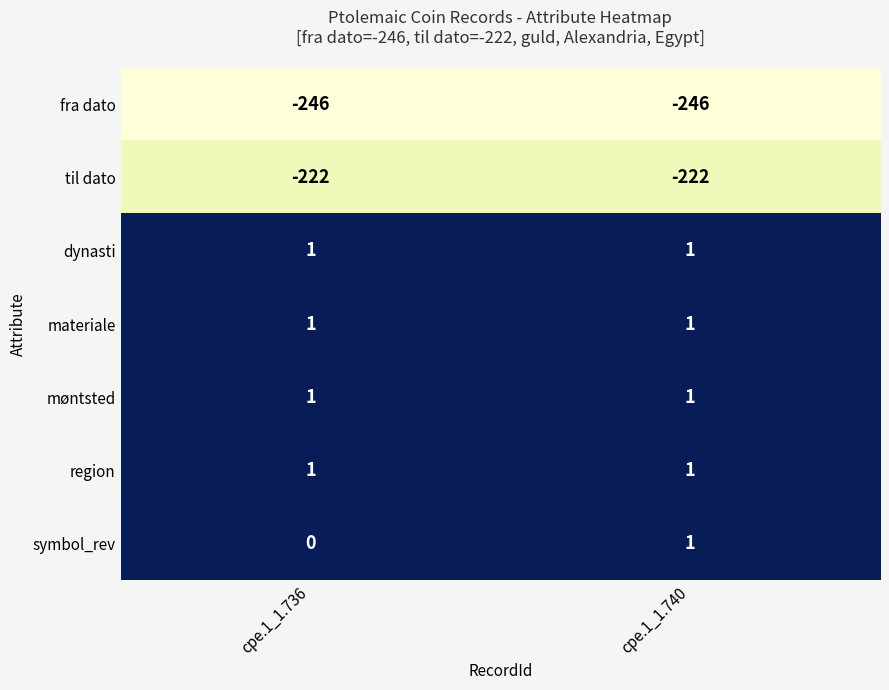

True or false: til dato has a value of -344 at cpe.1_1.740.

False